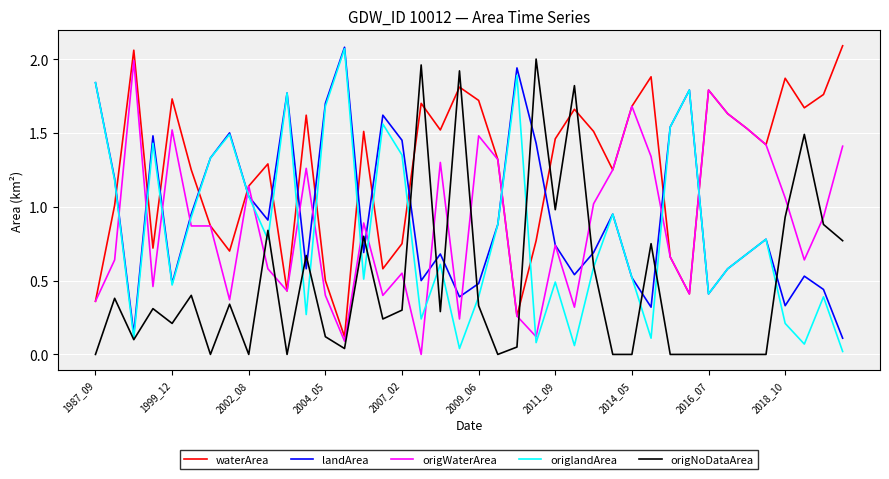

Which series has the largest total across all categories?

waterArea